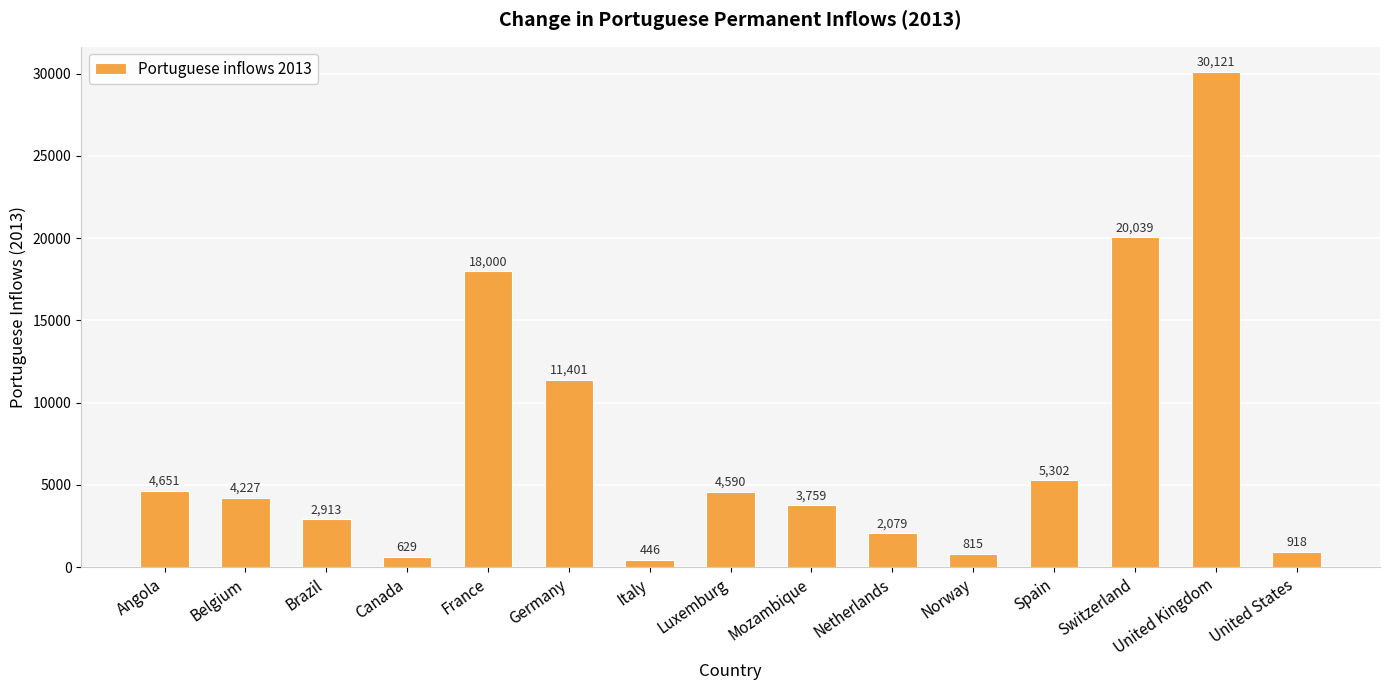

Which label corresponds to the smallest value in the chart?

Italy